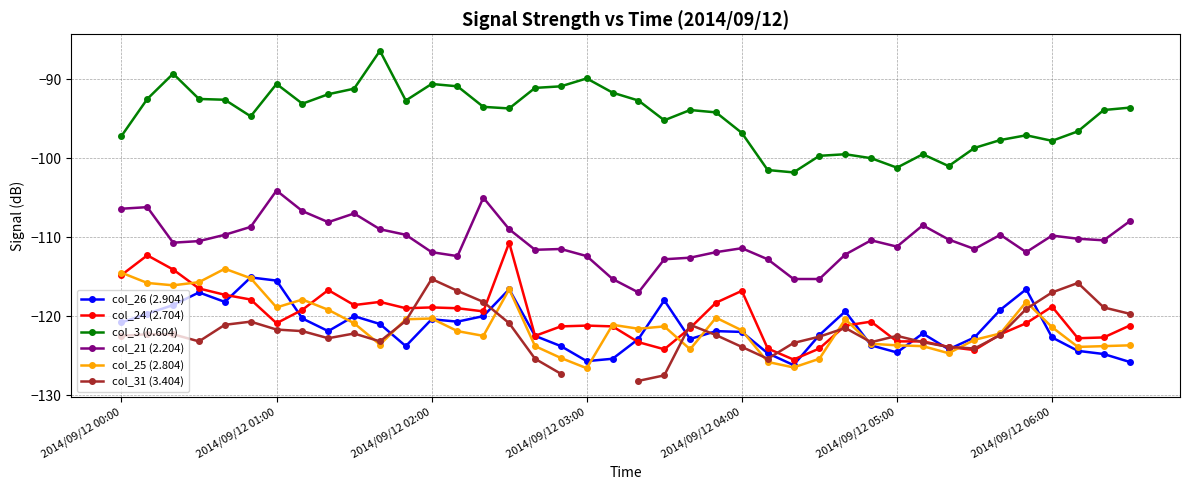

What is the value of the col_26 (2.904) point at the 3rd from the left?

-118.6